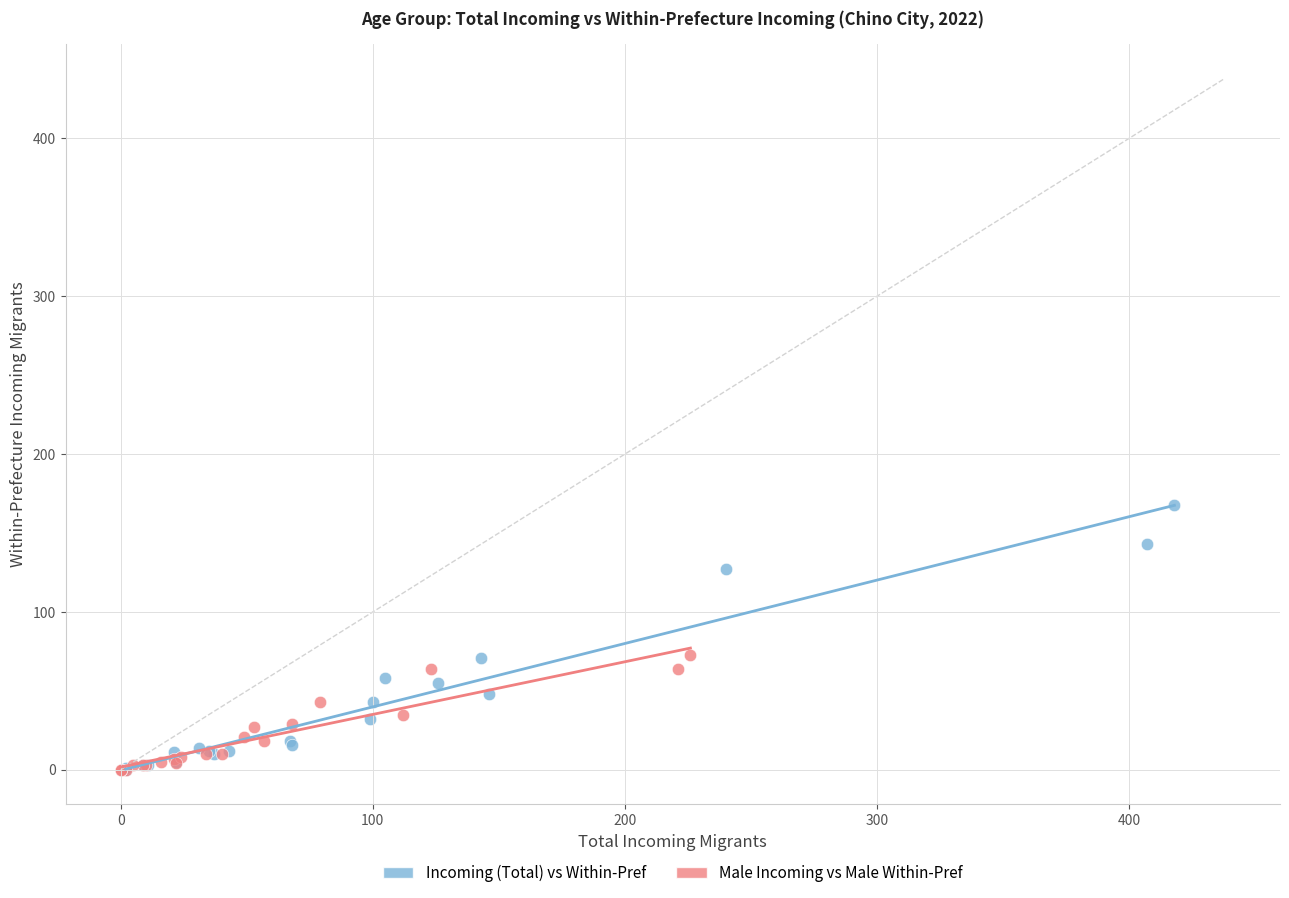

Which series has the widest spread of Y values?

Incoming (Total) vs Within-Pref